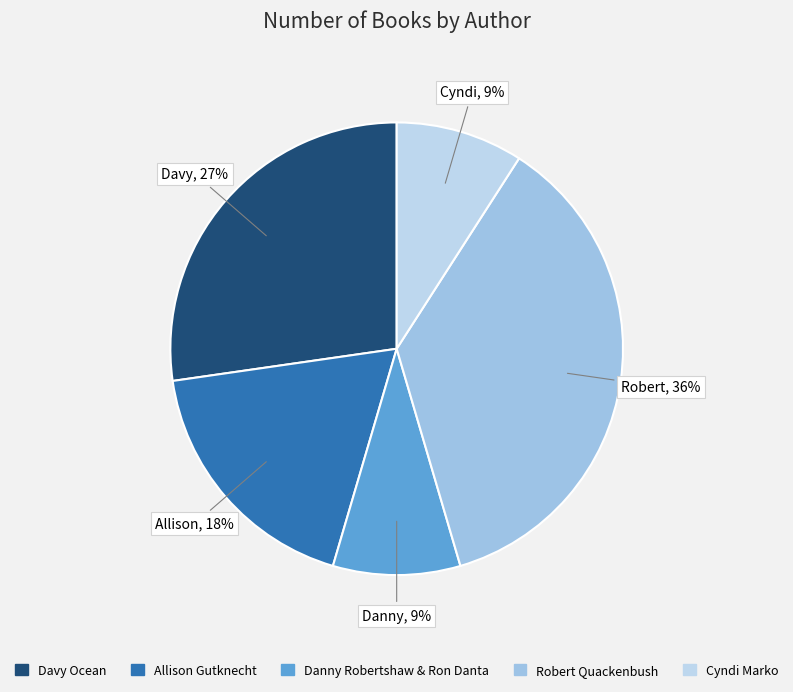

How many slices are in this pie chart?

5